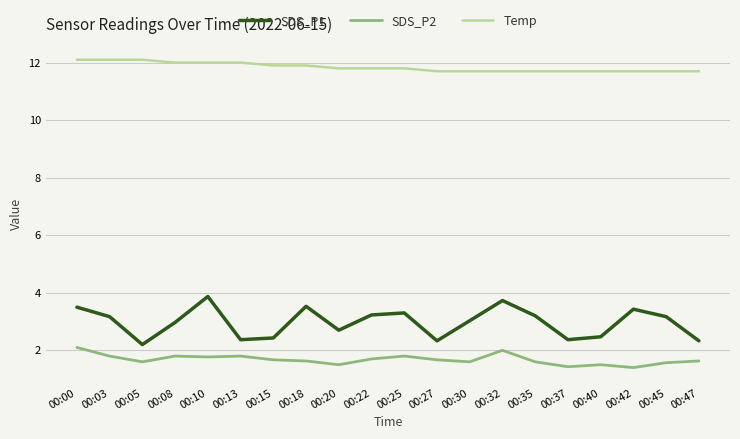

Is the value of SDS_P1 at 00:25 greater than the value of SDS_P2 at 00:05?

Yes